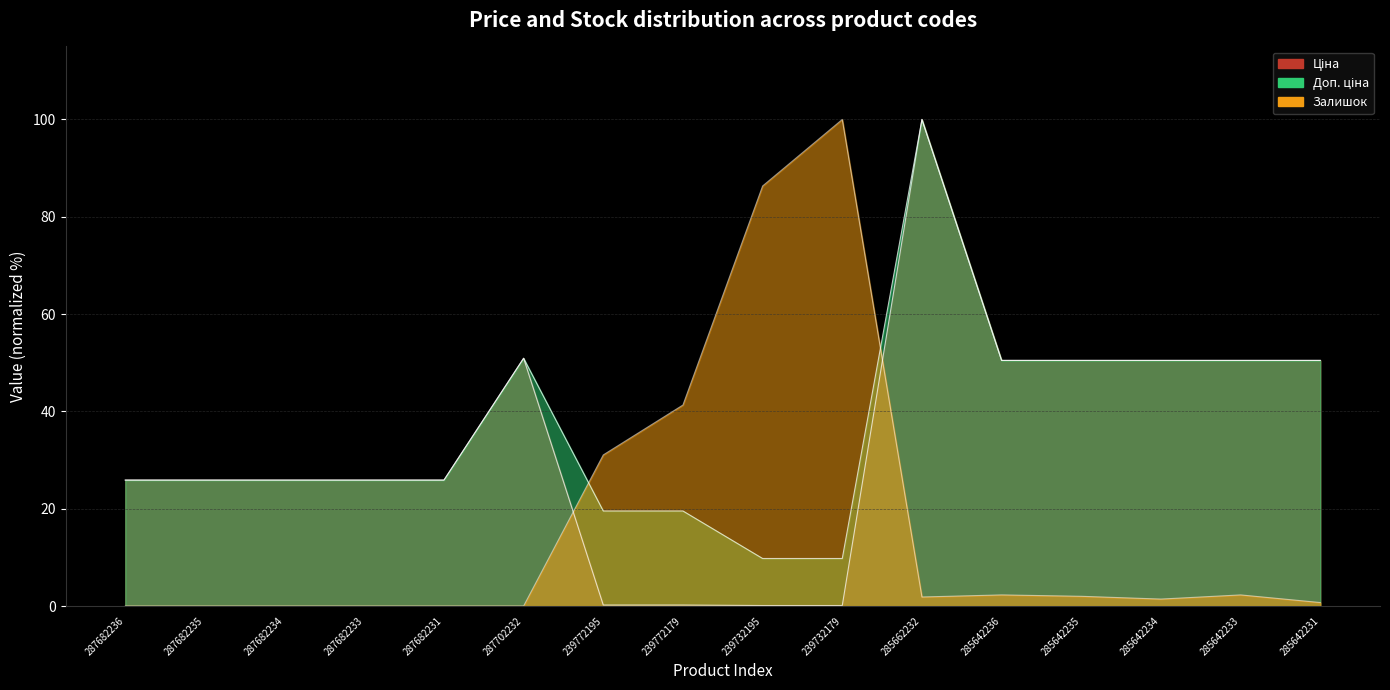

True or false: Ціна has more than 2 points higher than both neighbors.

False